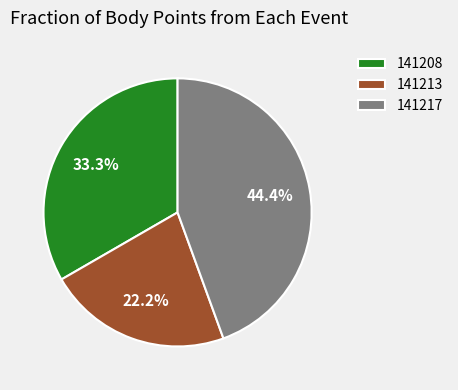

What is the ratio of the value at 141213 to the value at 141208?

0.7